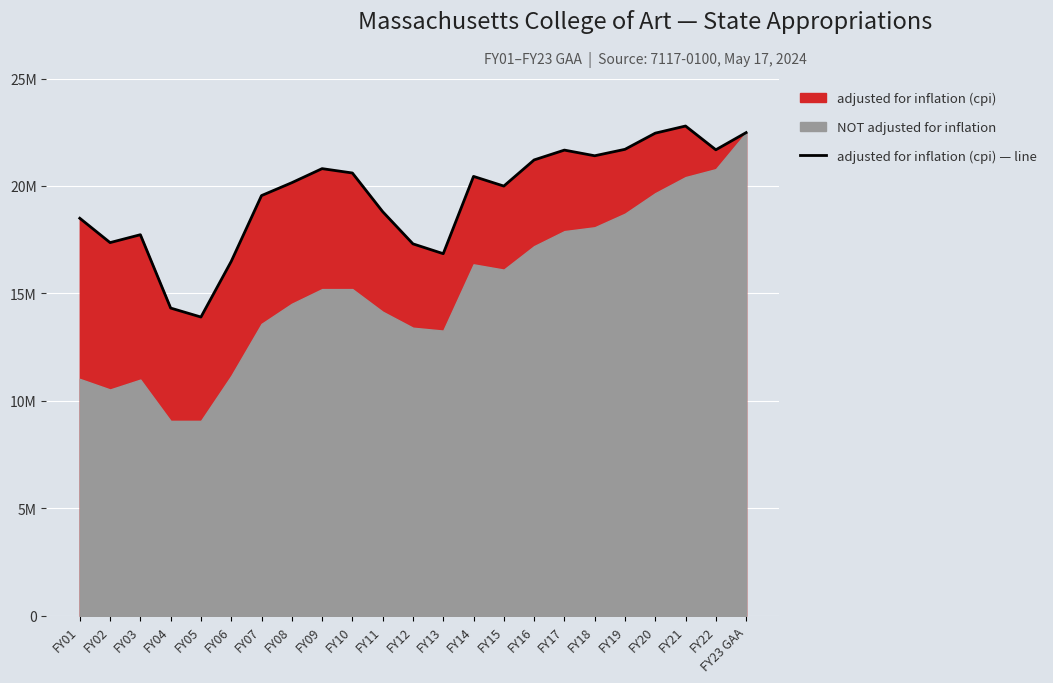

How many lines are shown in the chart?

1